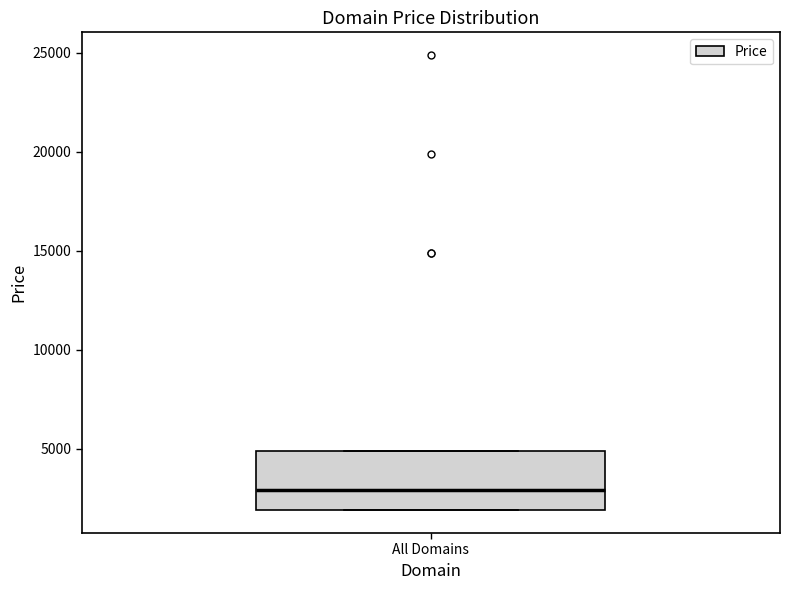

Transcribe this box plot: give where the median line is, the range the box spans, and where the two whiskers end, as read against the y-axis. The values are not printed on the chart, so give them approximately, as read against the axis.

median 3000, box 2000 to 5000, whiskers 2000 to 5000